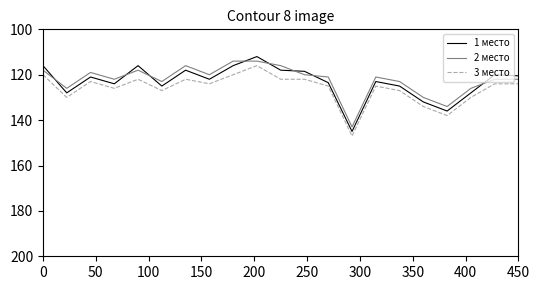

True or false: 3 место and 1 место cross at least once.

False